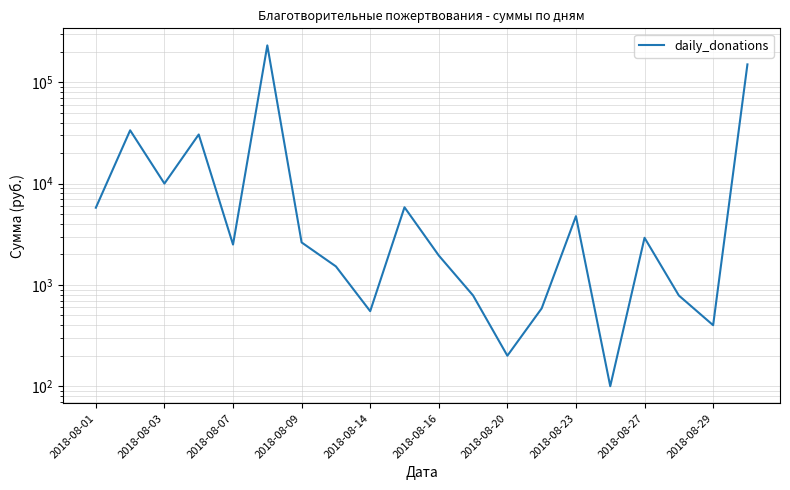

Is this an area chart (filled region under the line)?

No